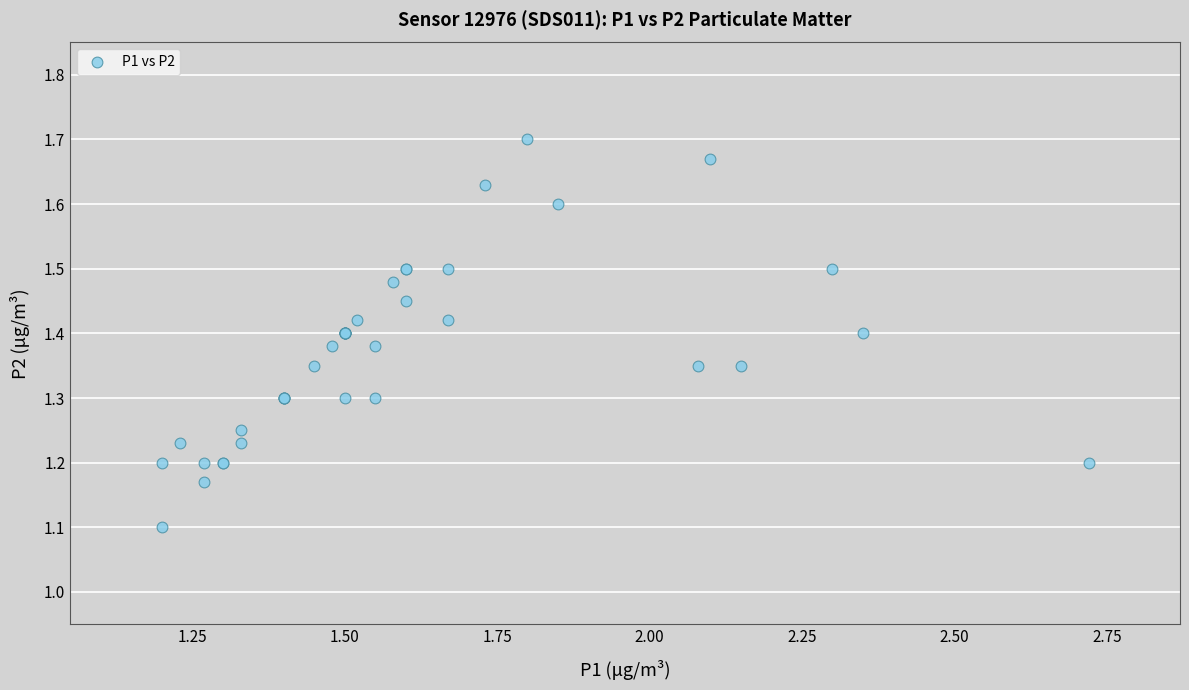

What Y value in the scatter plot is closest to 1?

1.1